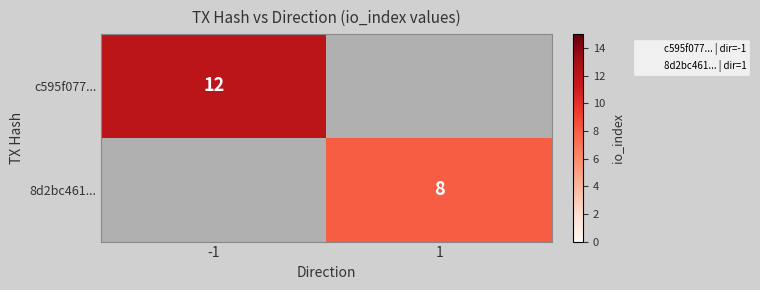

How many positive values does the 8d2bc461... series have?

1